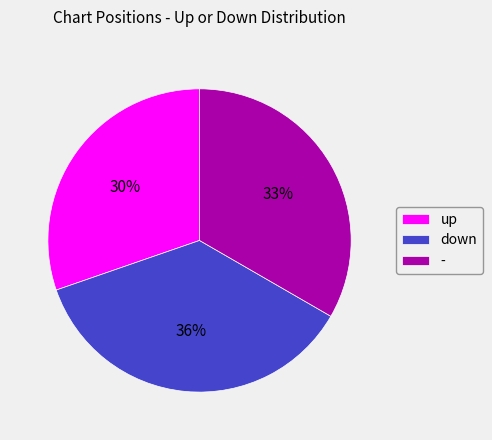

Which category has the biggest portion of the pie?

down